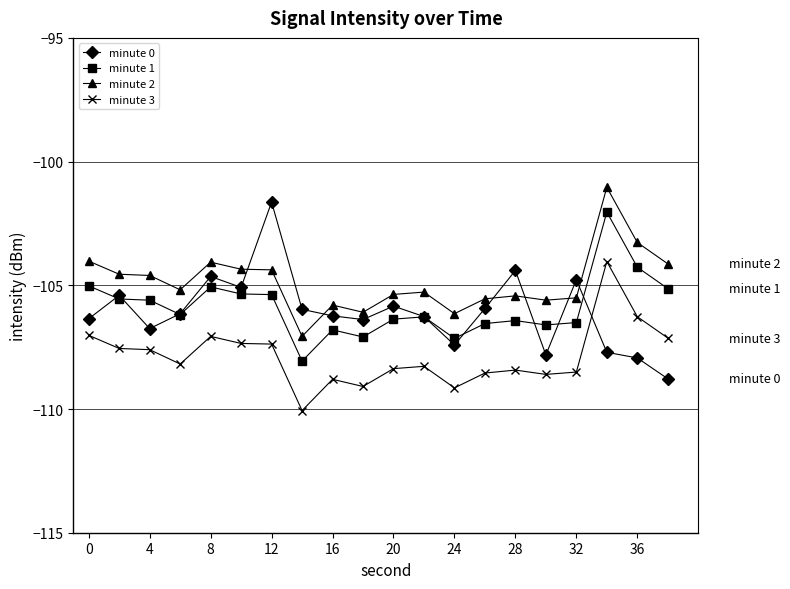

True or false: minute 0 and minute 3 cross at least once.

True